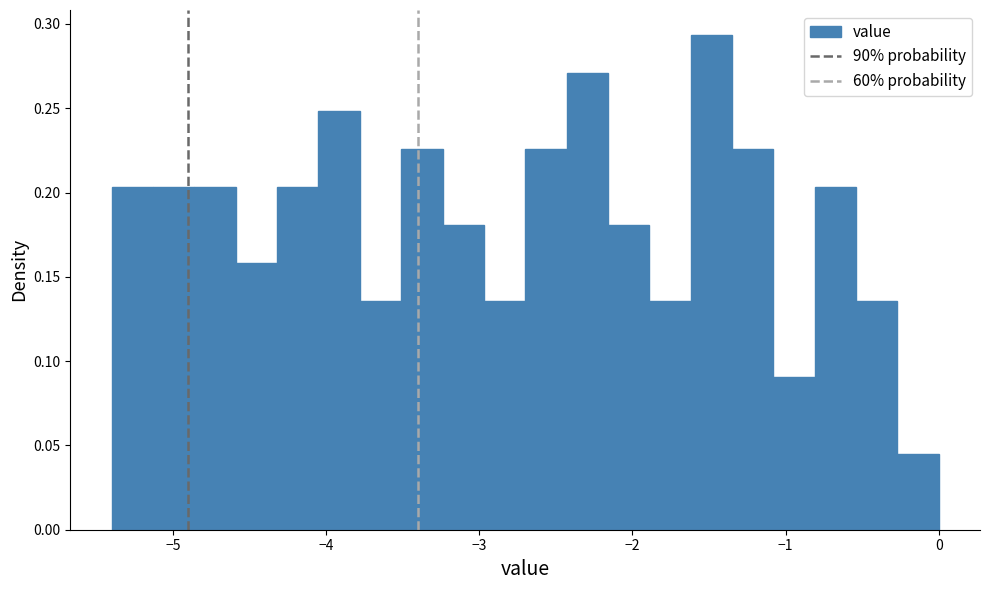

Around what value on the x-axis is the tallest bar? Give the approximate position of its centre, as read against the axis.

-1.5